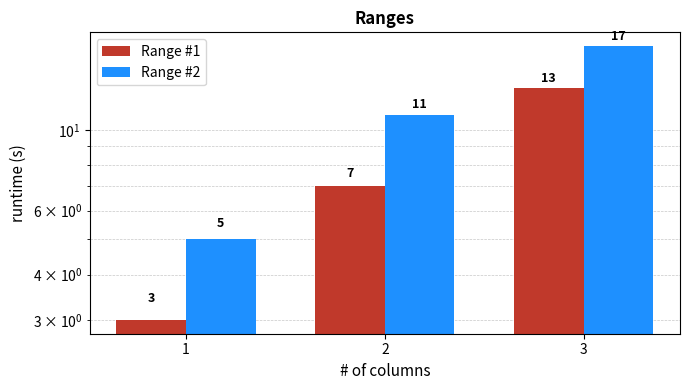

Between 3 and 1, which is larger?

3